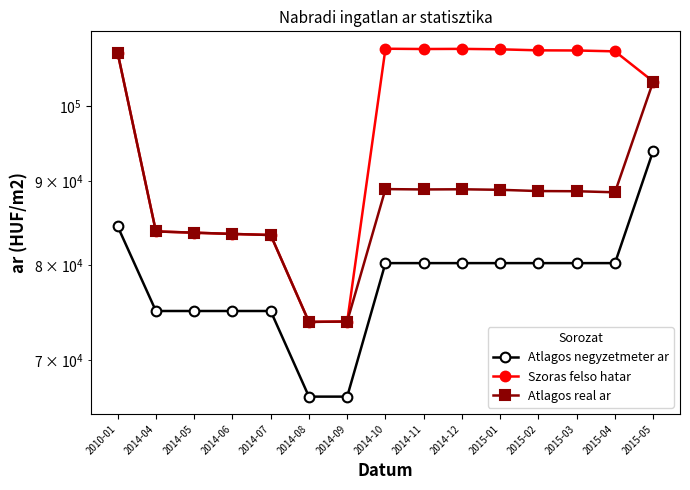

Which has a higher value, 2015-05 or 2014-12?

2015-05